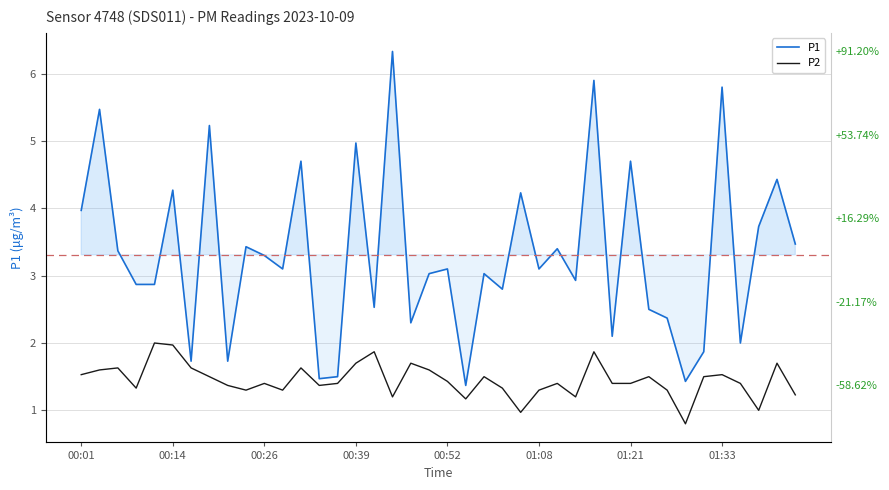

True or false: P1 and P2 cross at least once.

False